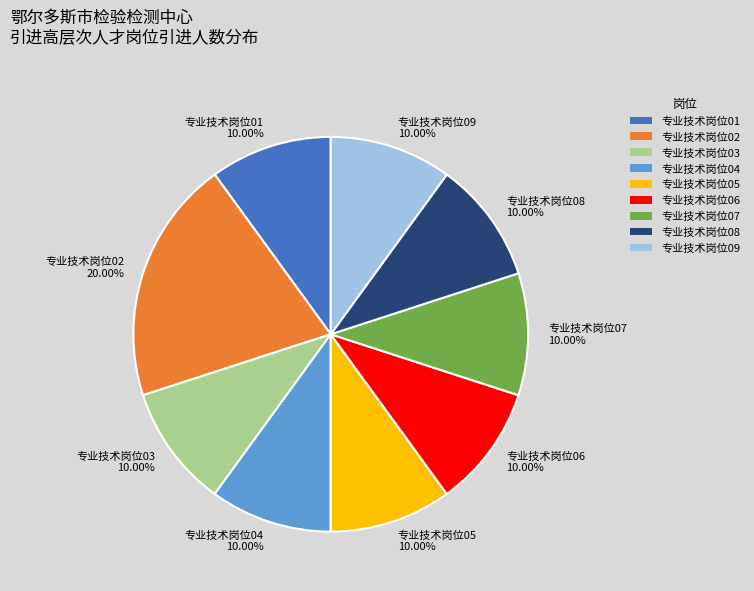

What percentage is the 专业技术岗位06 slice, to the nearest percent?

10%